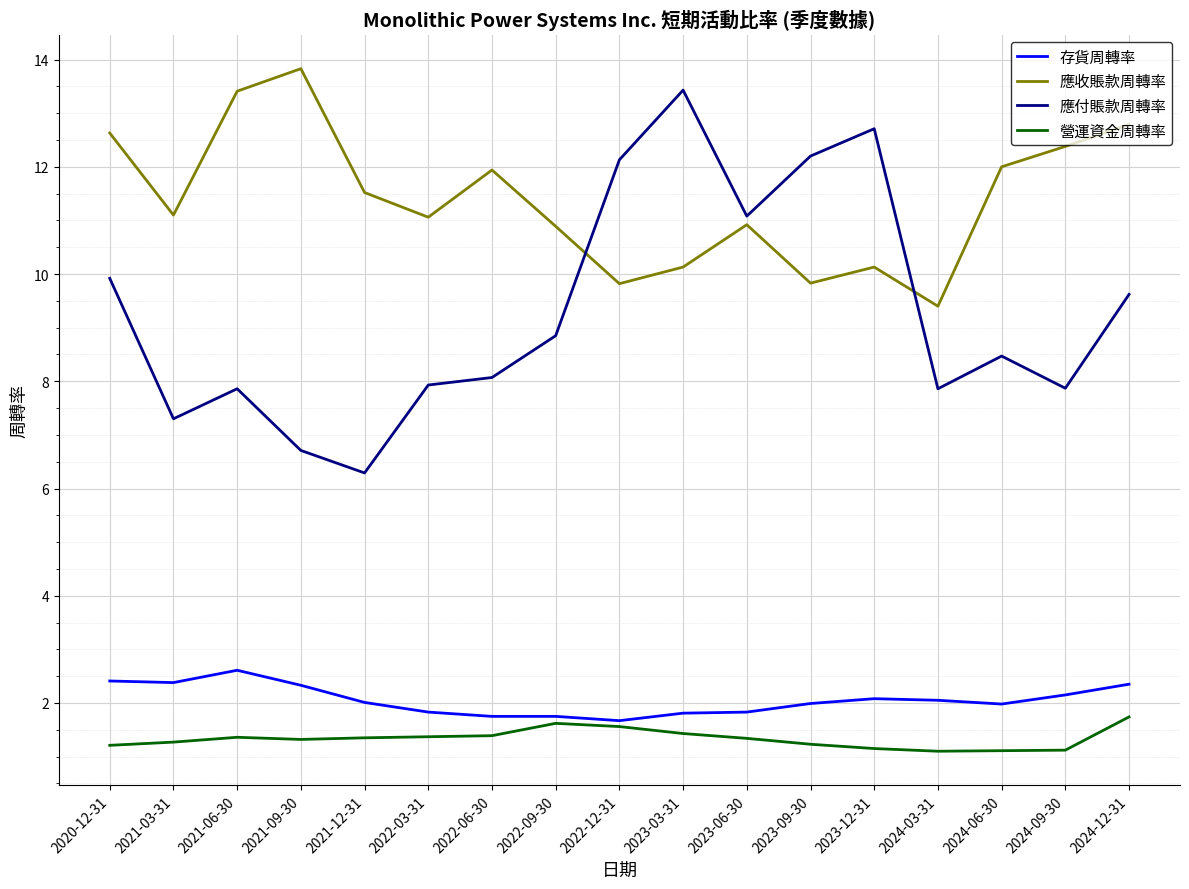

What position from the right is 2023-03-31?

8